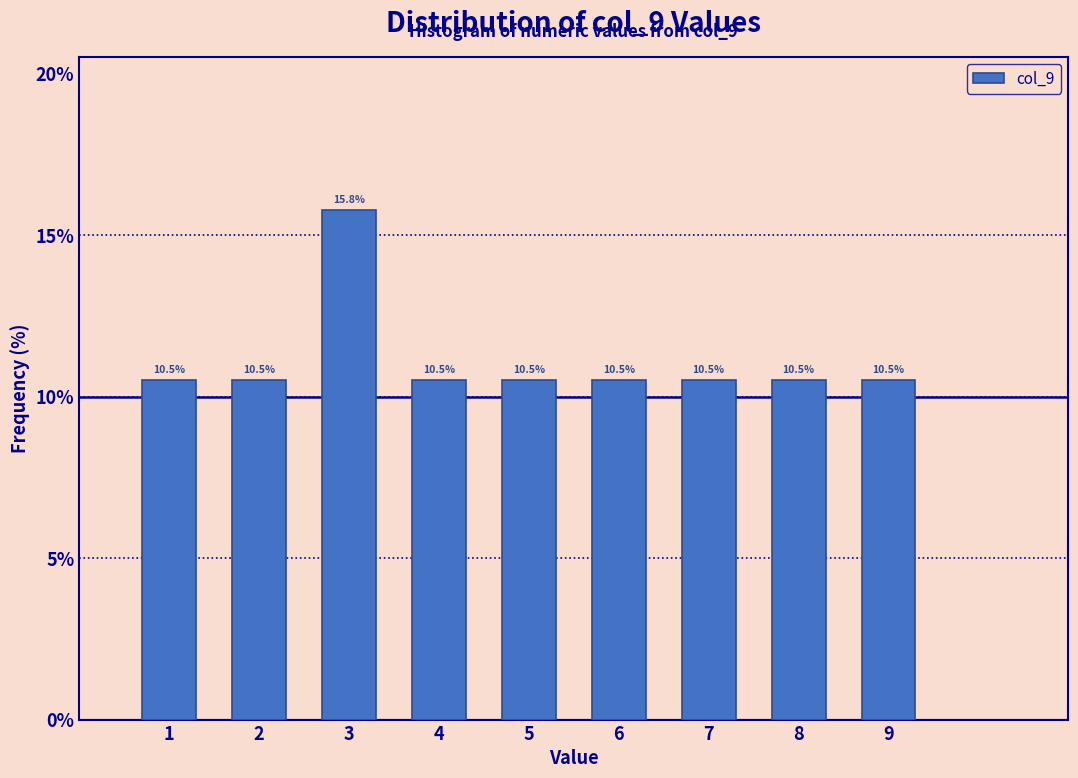

How tall is the bar that spans 2.5 to 3.5 on the x-axis?

15.8